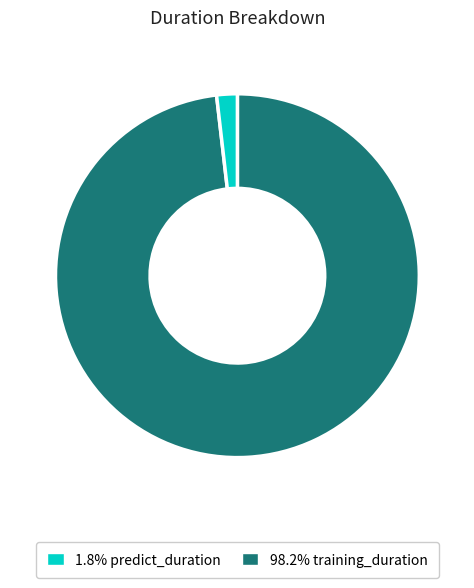

Count the number of slices in the pie.

2